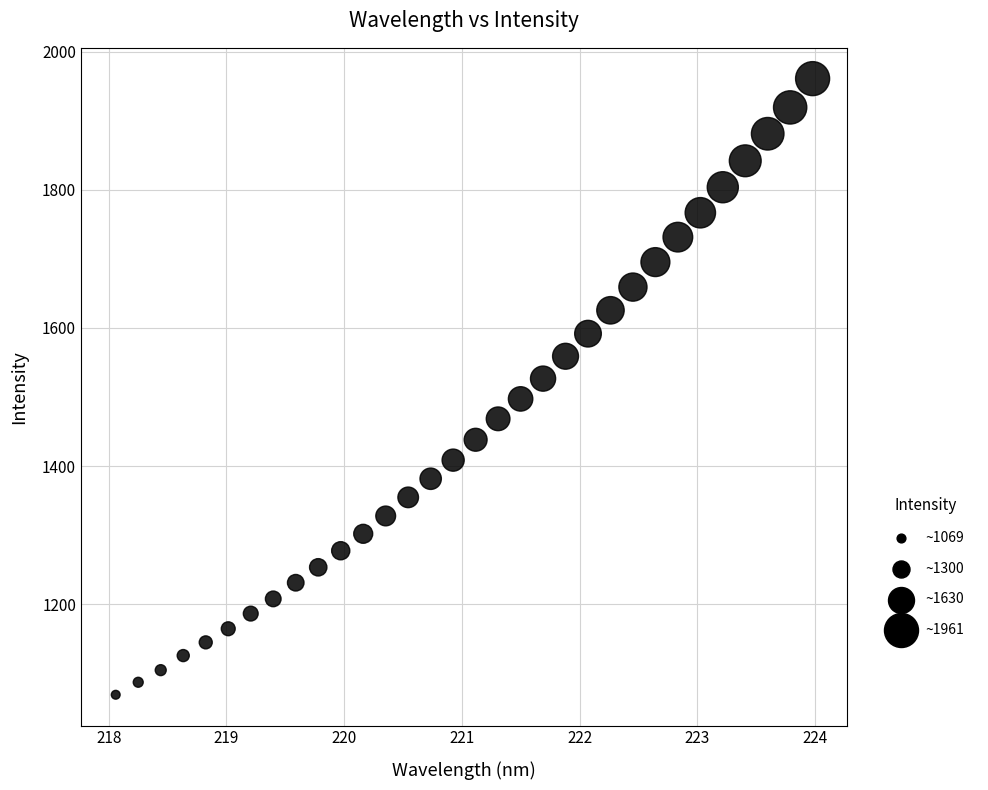

What is the range of Y values (max minus min)?

891.7